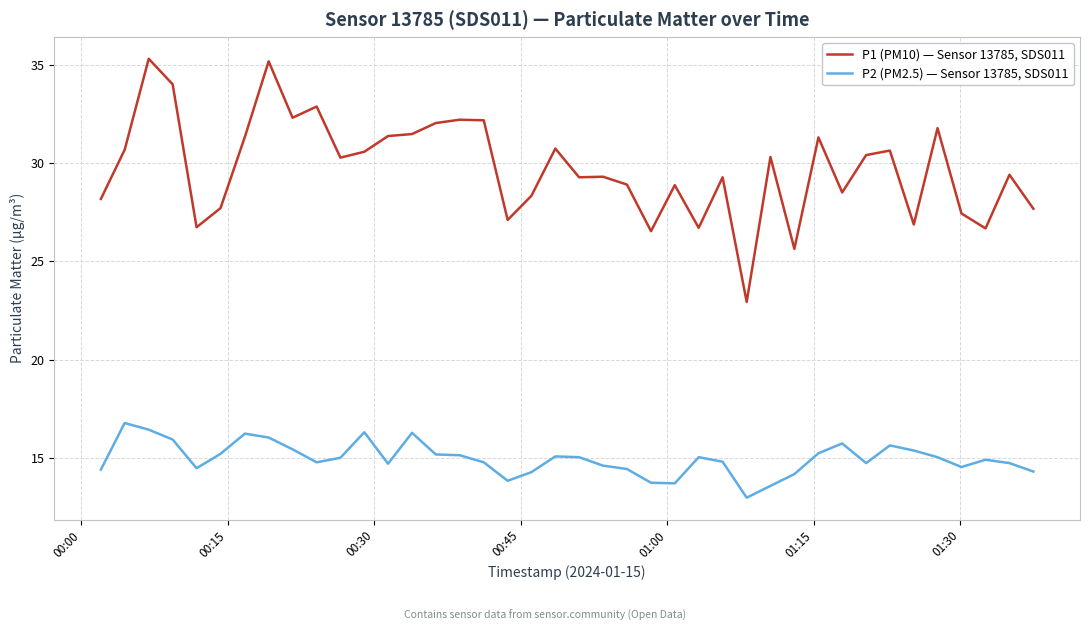

What is the difference between the maximum and minimum values in the P2 (PM2.5) — Sensor 13785, SDS011 series?

3.8